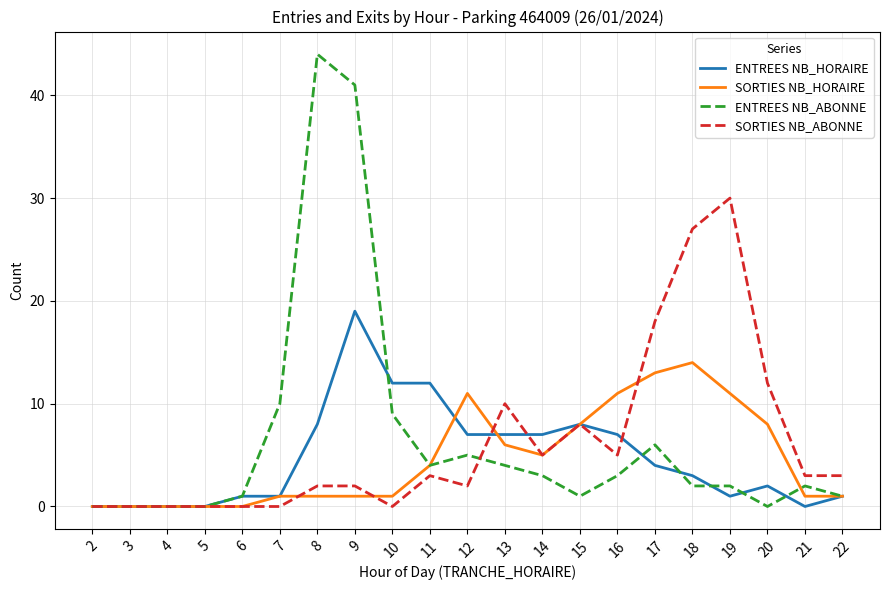

True or false: SORTIES NB_HORAIRE has a value of 11 at 16.

True